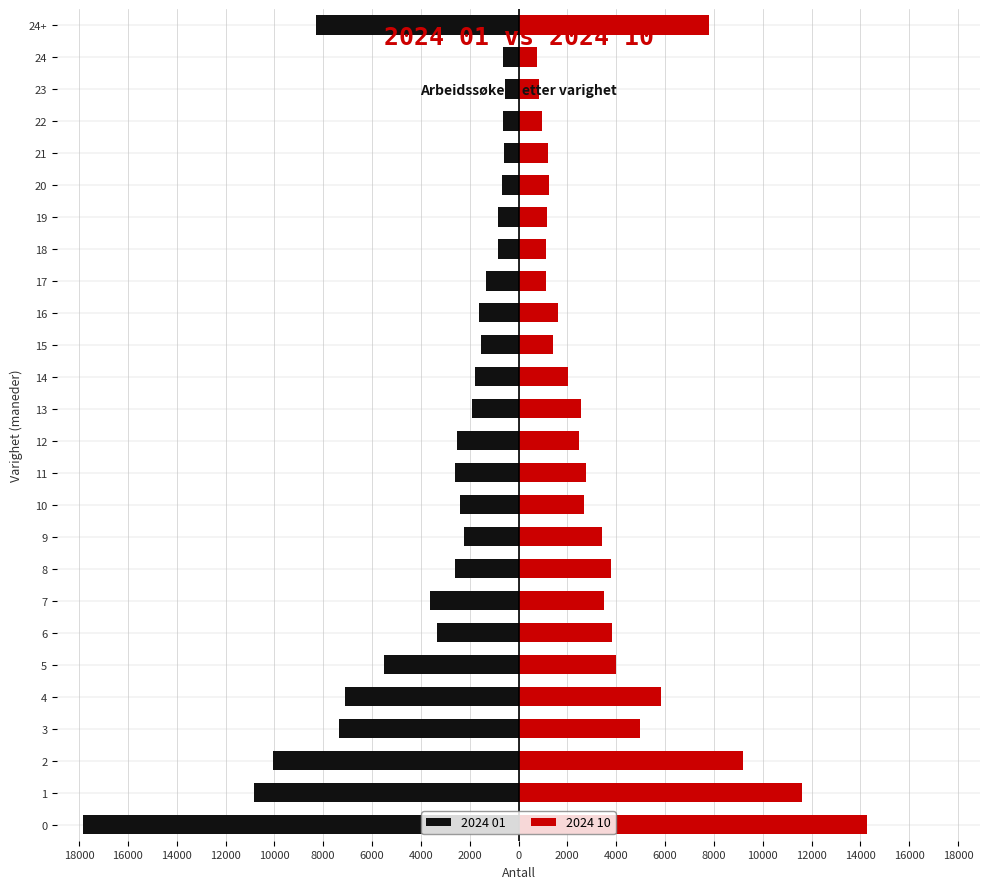

Is it true that 2024 10 equals 4005 at 10?

False